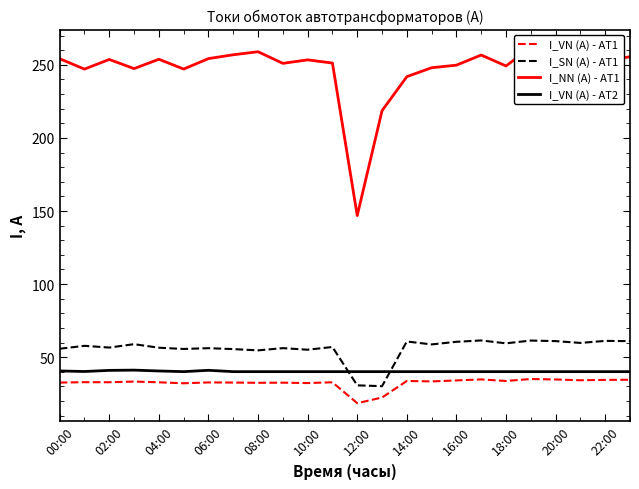

The value of I_VN (A) - AT1 at 18:00 is 11.7. True or false?

False